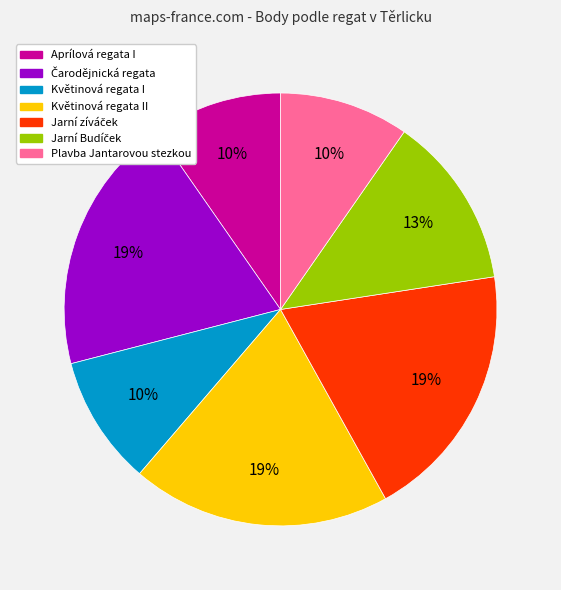

To the nearest percent, what is the average slice percentage?

14%